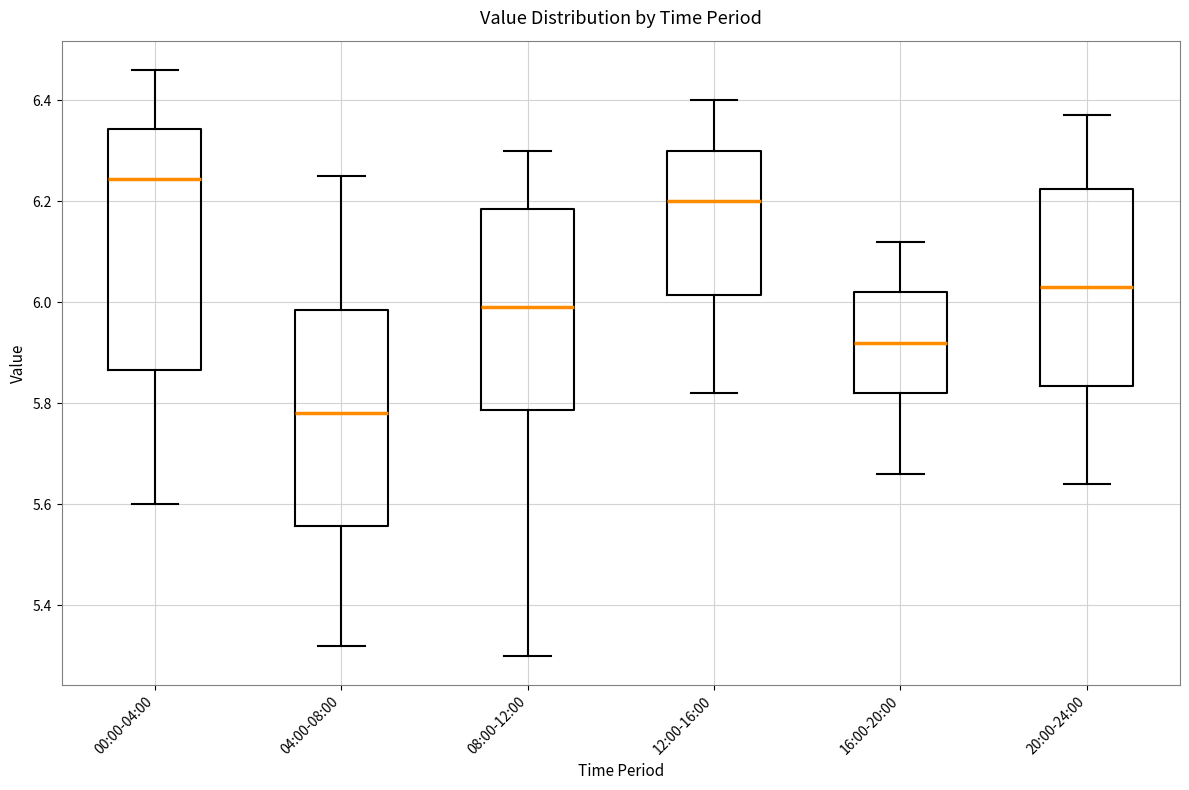

Comparing the boxes themselves (not the whiskers), which one is the tallest?

00:00-04:00